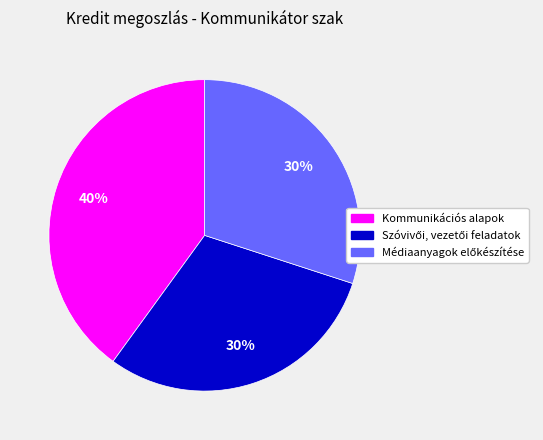

To the nearest percent, what is the difference between the largest and smallest slice percentages?

10%